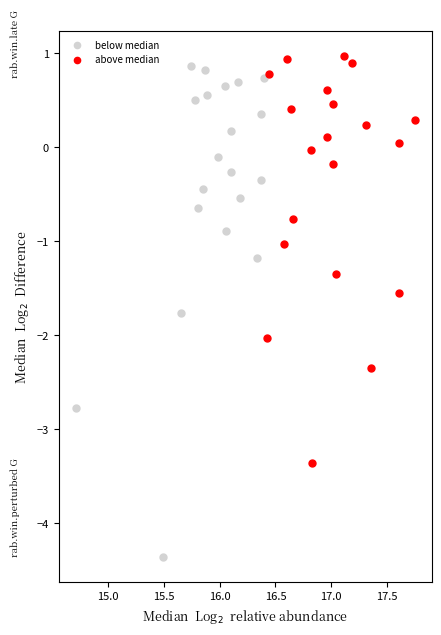

Which series reaches the maximum Y coordinate?

above median